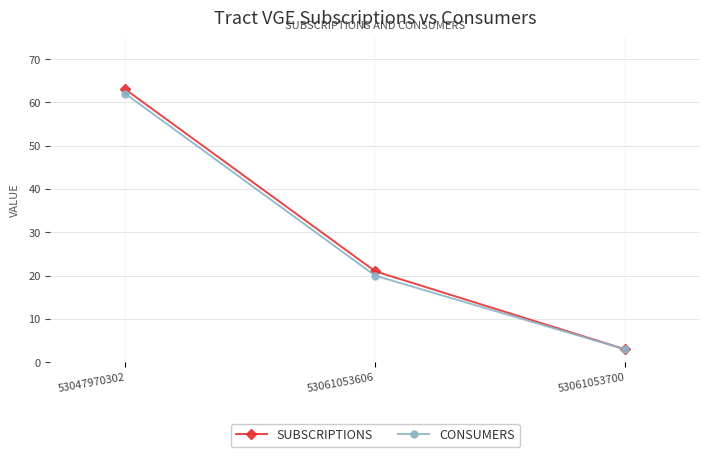

What is the sum of the SUBSCRIPTIONS values at 53061053606 and 53047970302?

84